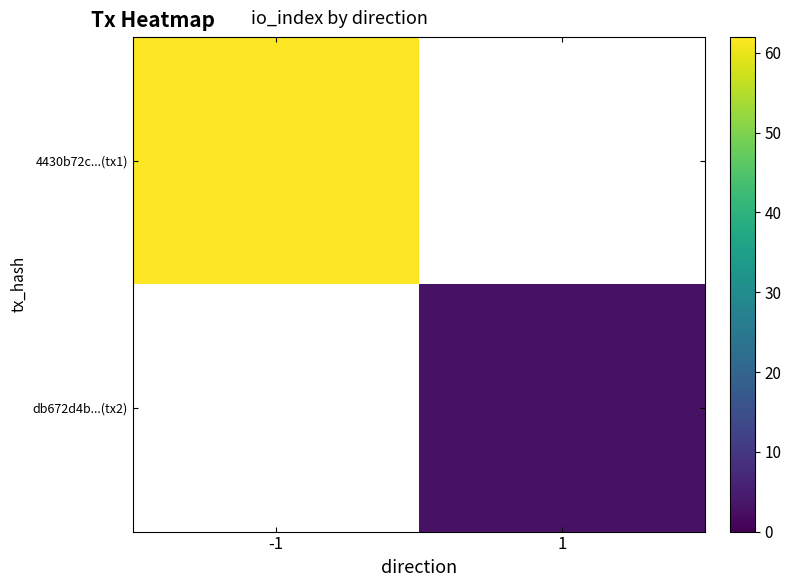

The value of 4430b72c...(tx1) at -1 is 62.0. True or false?

True